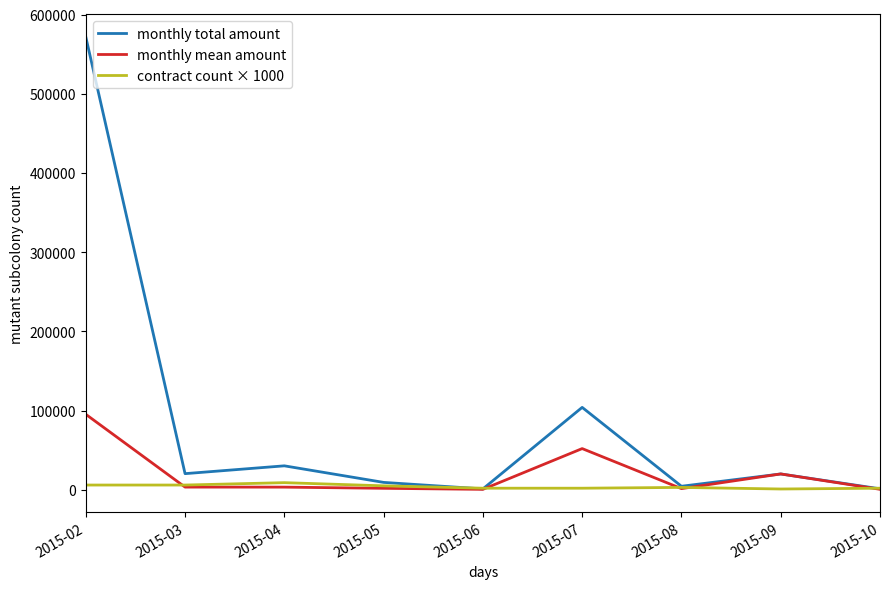

List the series in order of their overall mean, highest first.

monthly total amount, monthly mean amount, contract count × 1000